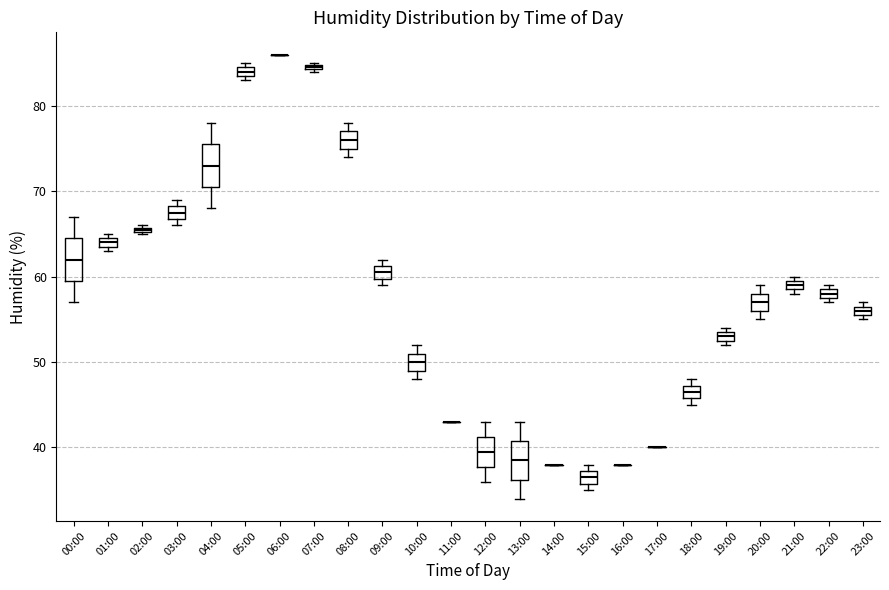

Where does the upper whisker of the box for 00:00 end on the y-axis? The values are not printed on the chart, so give them approximately, as read against the axis.

67